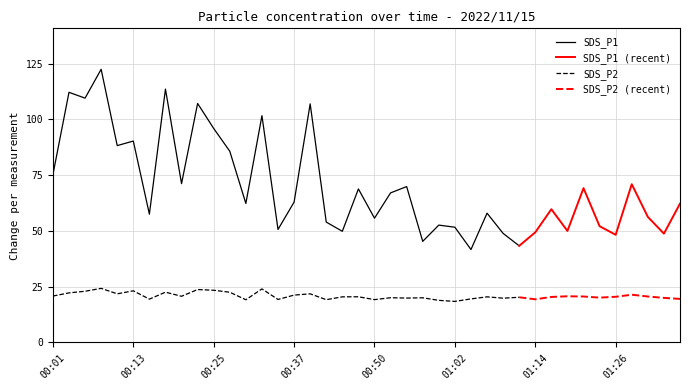

What is the label of the 18th point from the left?

00:42